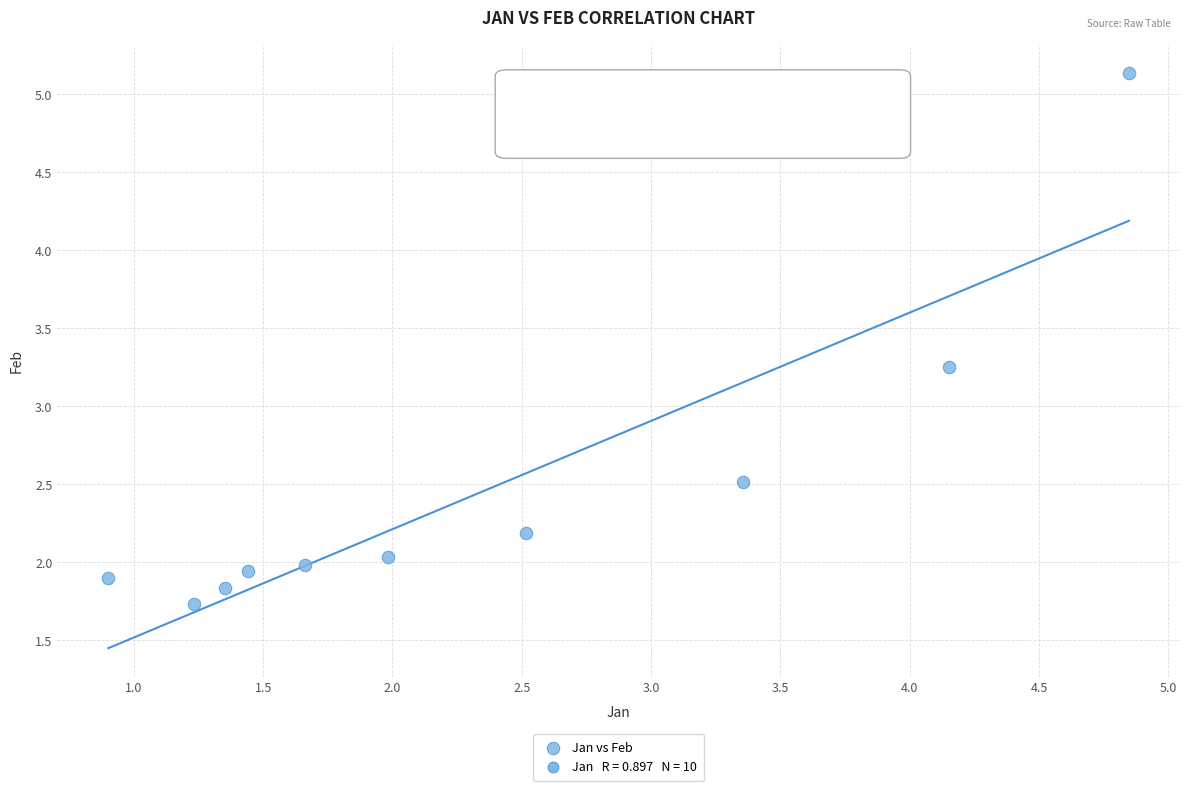

What is the average Y value?

2.5